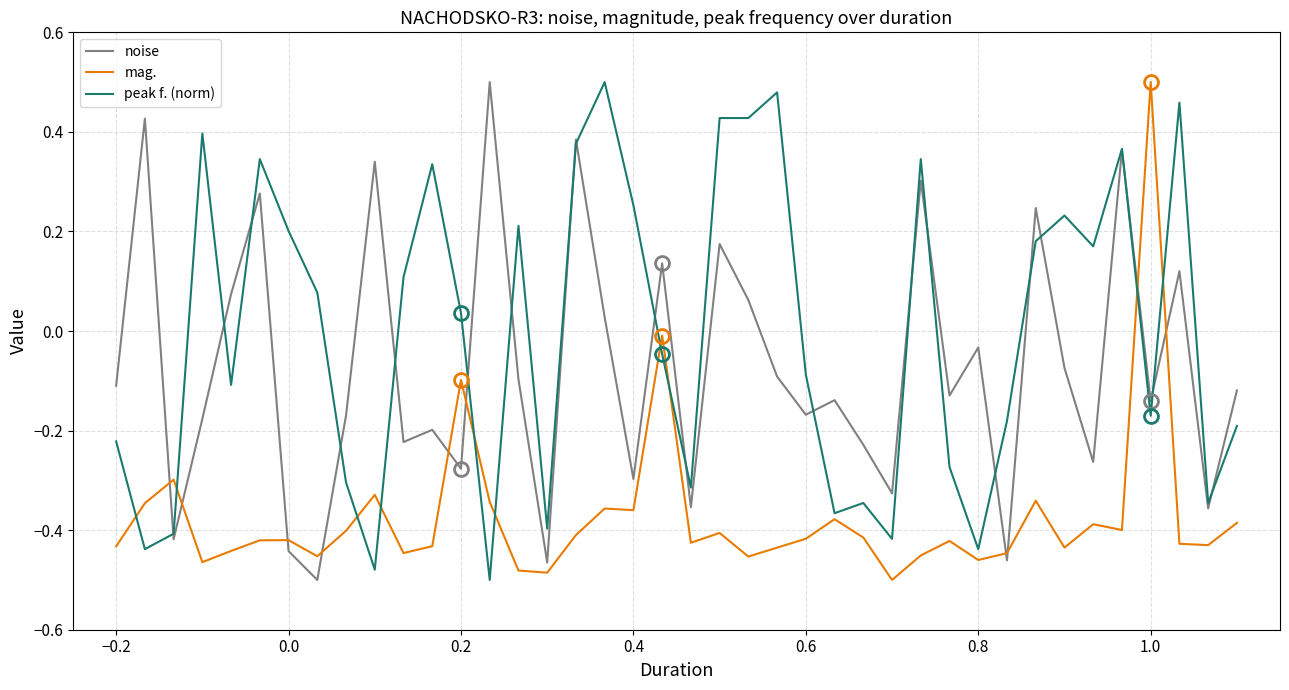

Rank the series by their average value, from highest to lowest.

peak f. (norm), noise, mag.